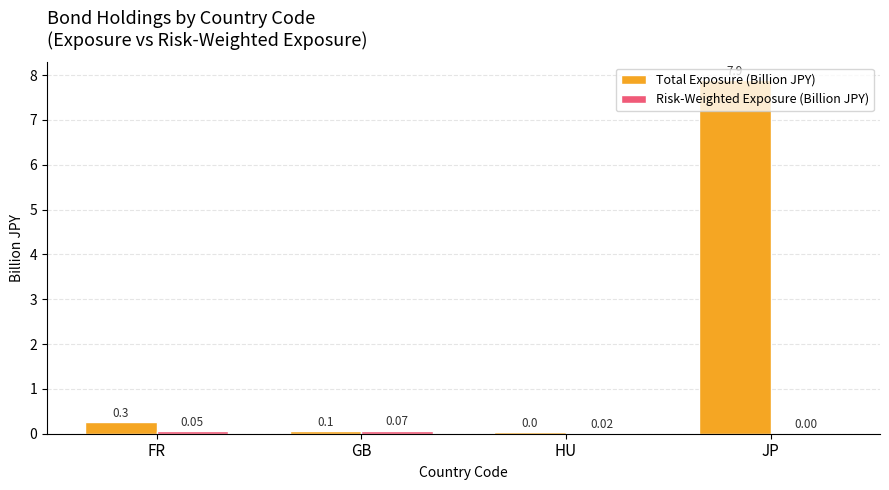

Which label corresponds to the largest value in the chart?

JP